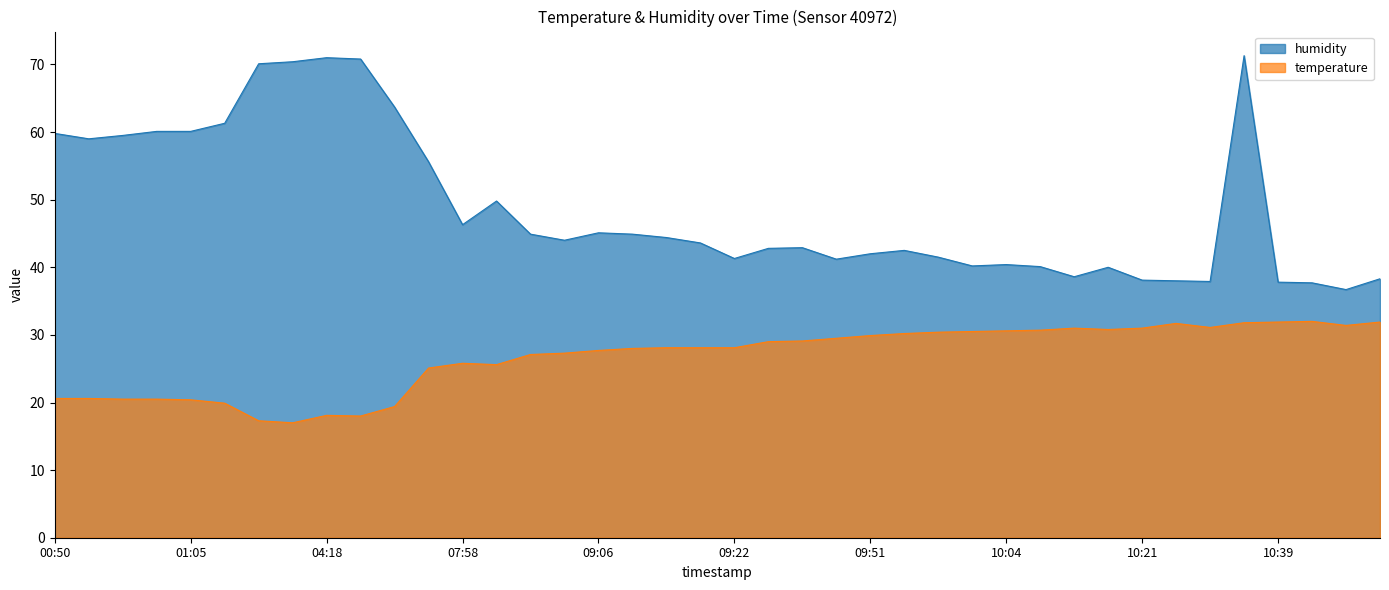

The value of temperature at 08:42 is 27.1. True or false?

True